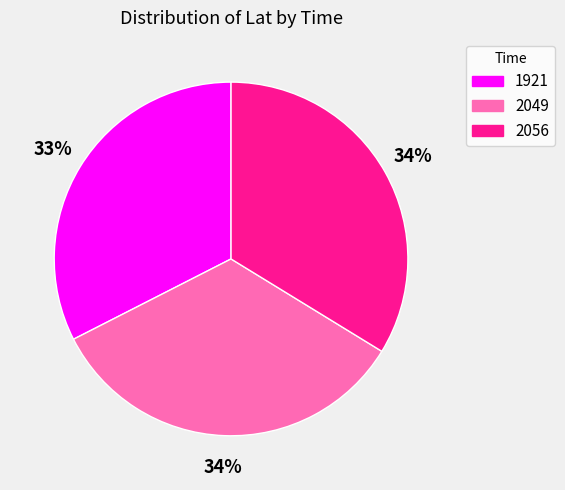

Approximately how many times larger is the value at 2056 compared to 2049?

1.0